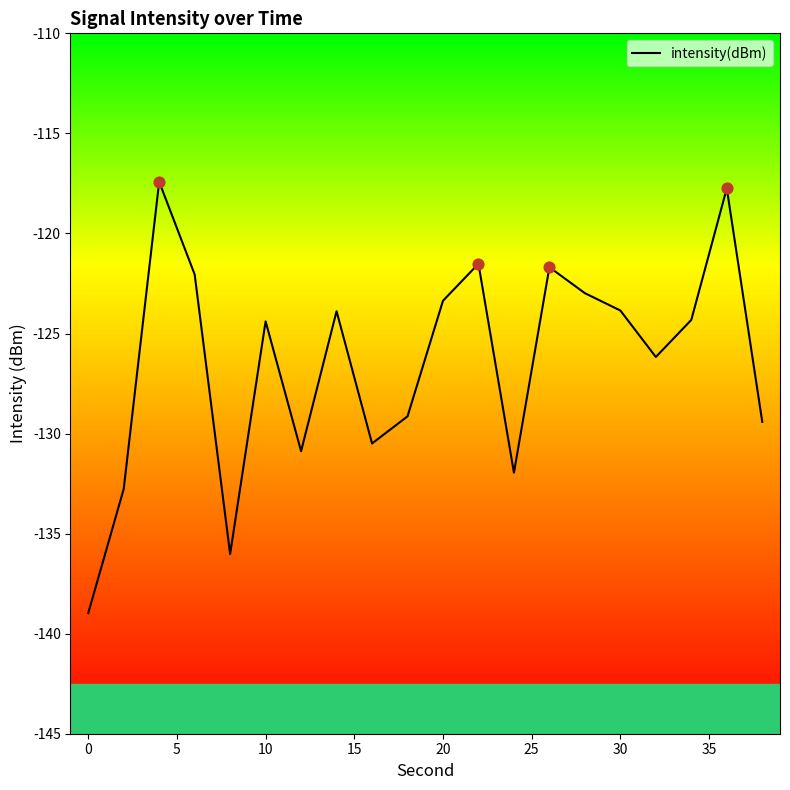

What is the maximum value shown in the chart?

-117.4